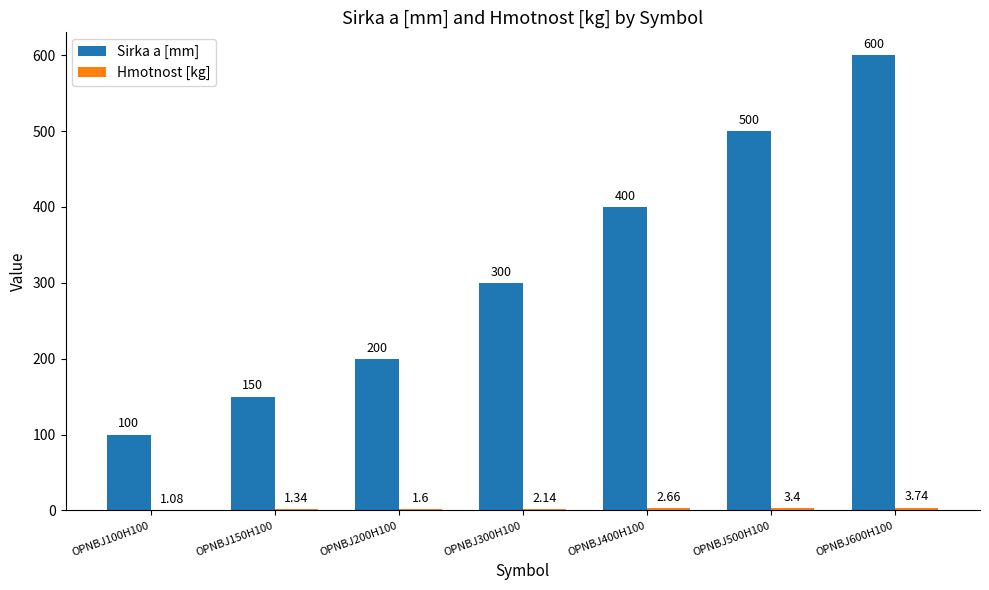

Which series changed the most between OPNBJ200H100 and OPNBJ400H100?

Sirka a [mm]